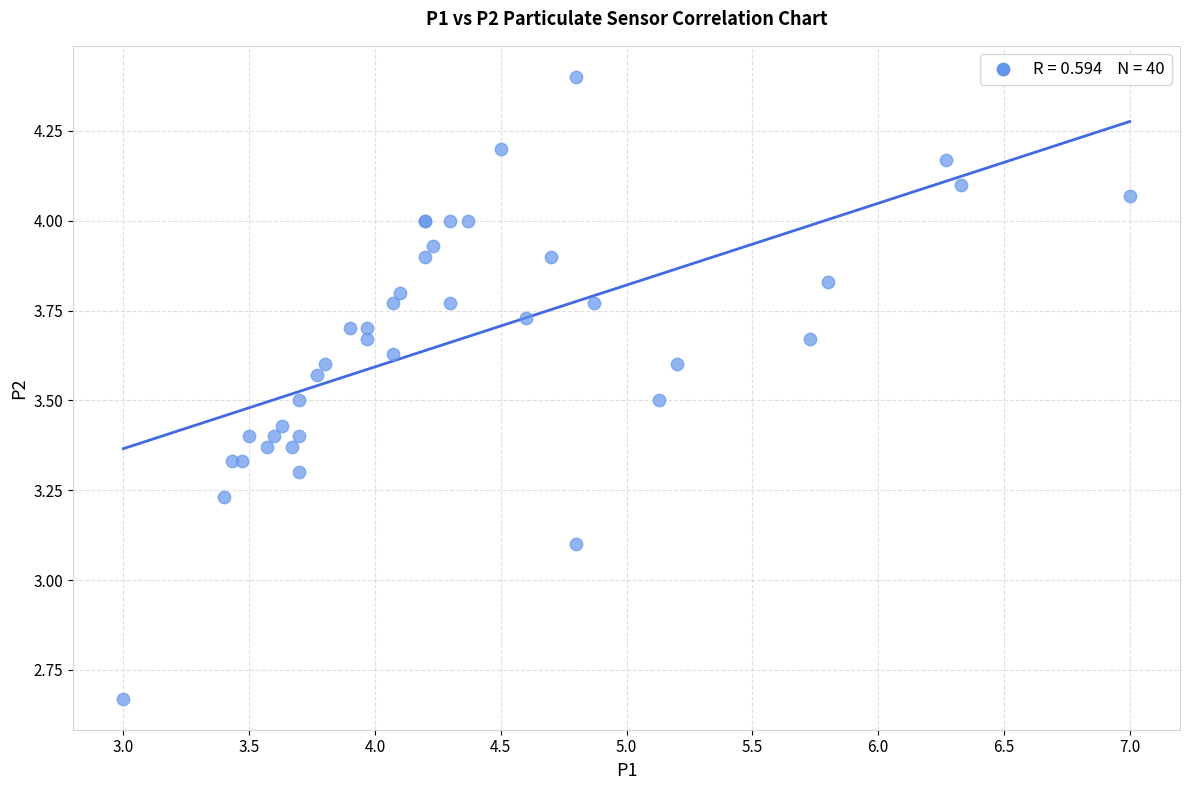

What Y value in the scatter plot is closest to 3?

3.1